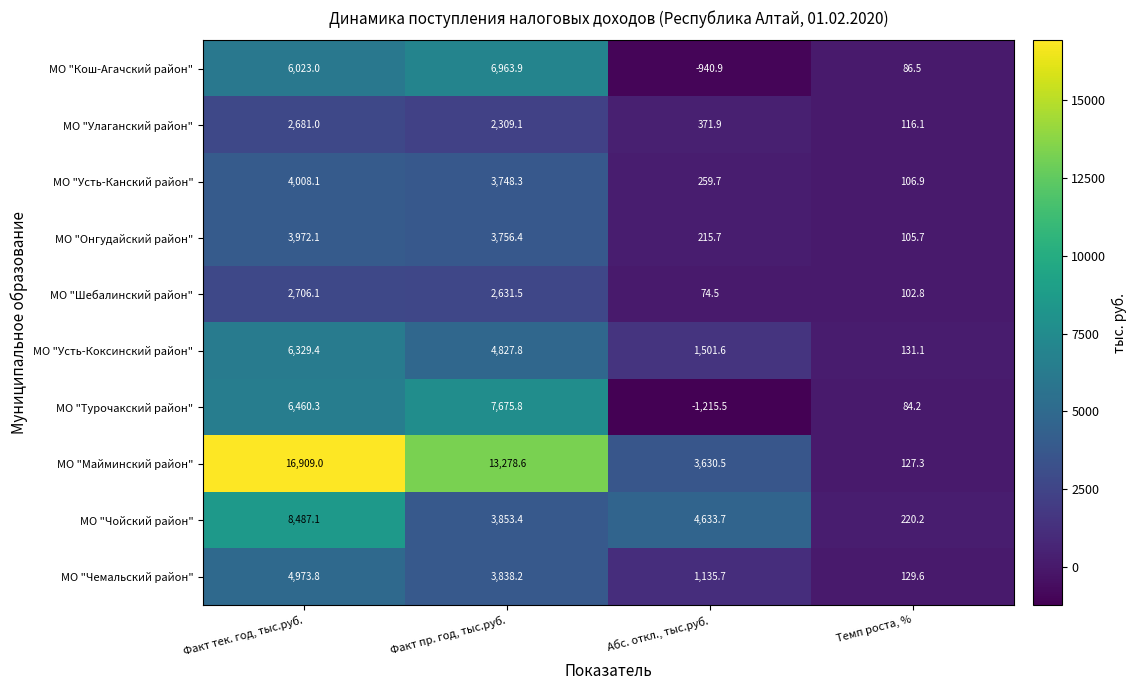

Which series has the largest range (max minus min)?

МО "Майминский район"